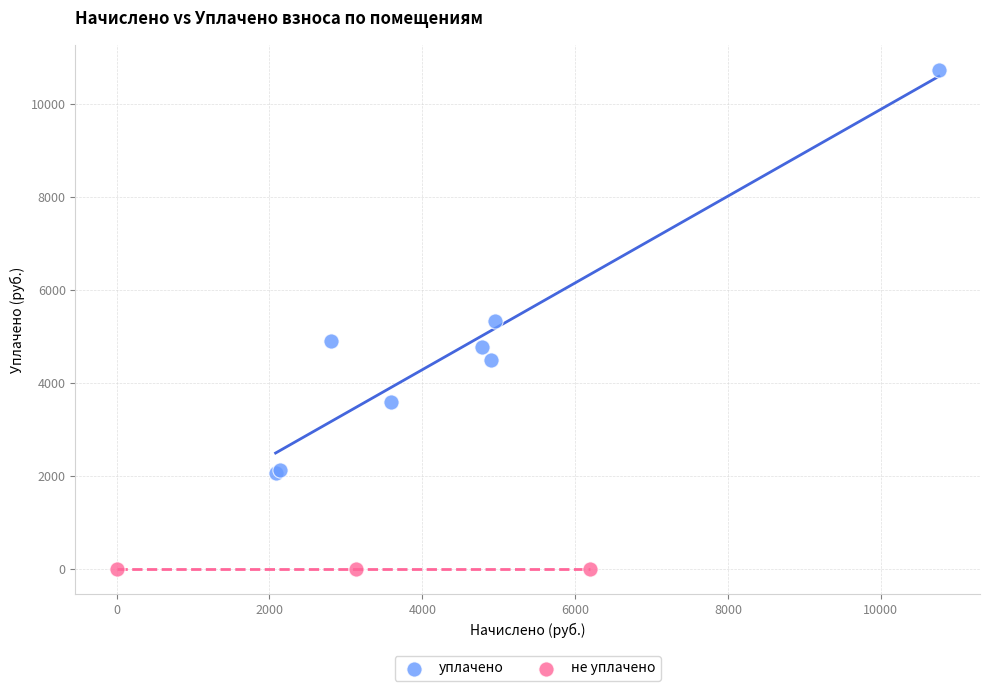

Which series reaches the minimum Y coordinate?

не уплачено